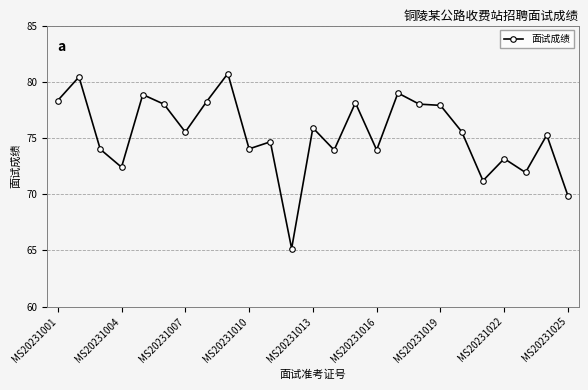

What is the difference between the maximum and minimum values?

15.6